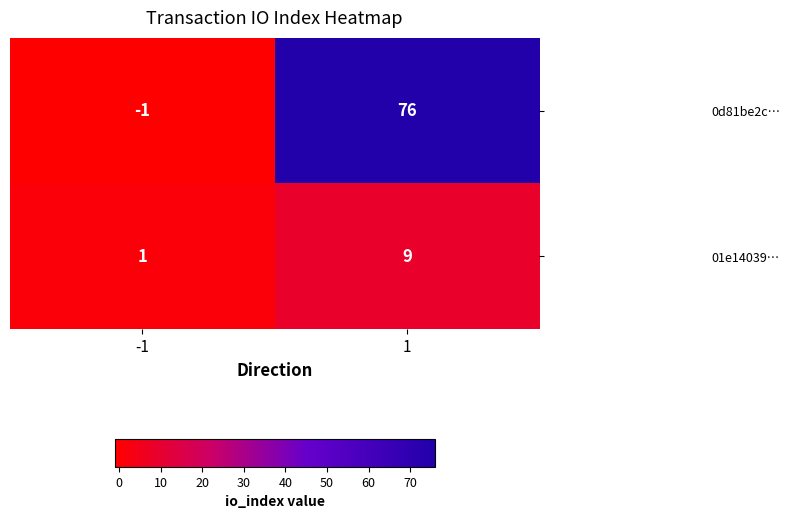

Between -1 and 1, which series saw the biggest shift?

0d81be2c…